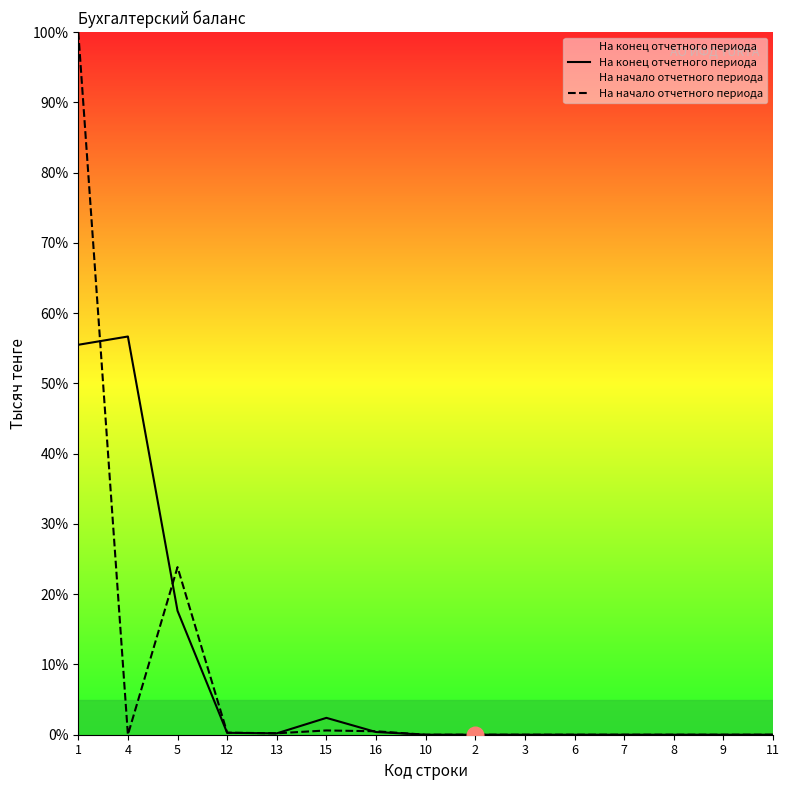

Which series ends up on top after the final intersection of На конец отчетного периода and На начало отчетного периода?

На начало отчетного периода